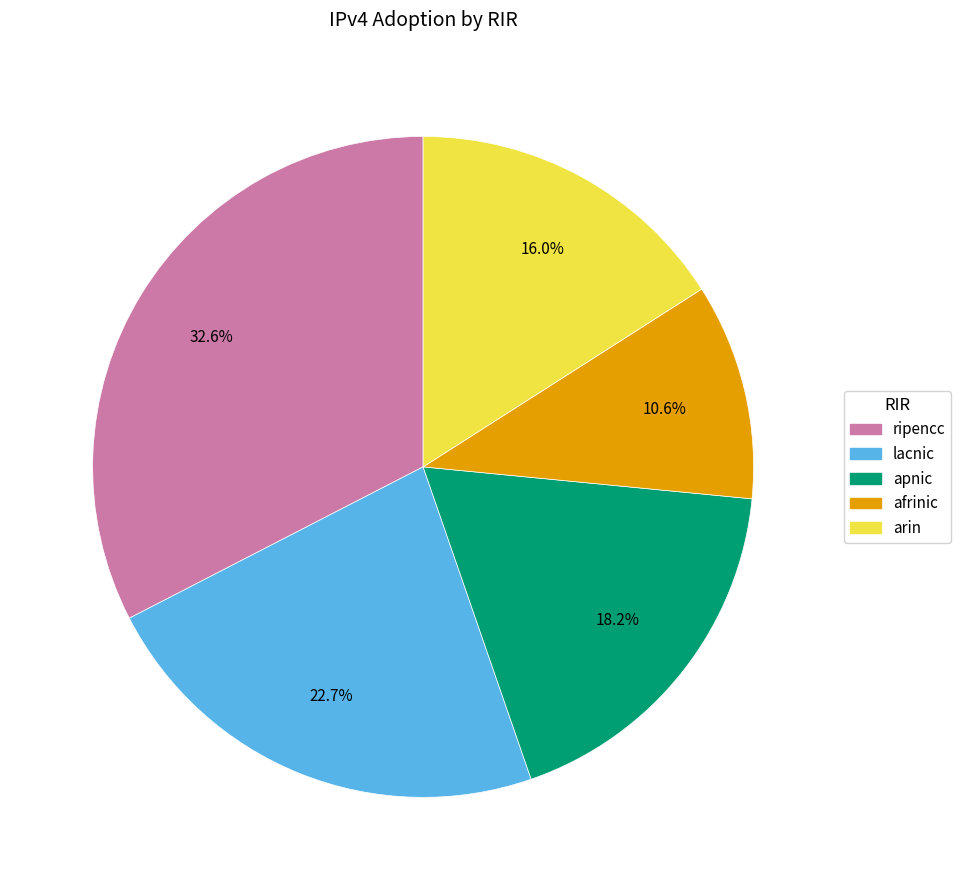

Between arin and lacnic, which is larger?

lacnic